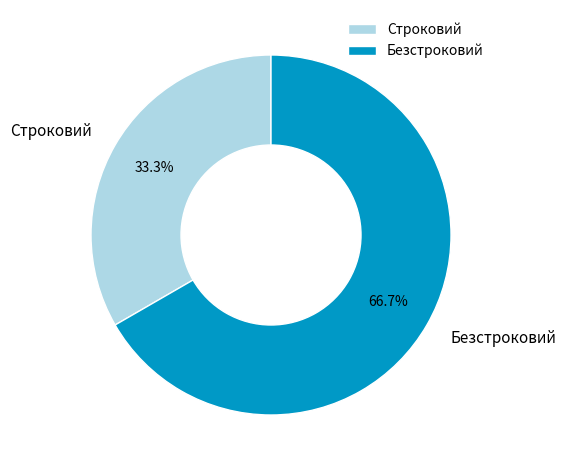

The Строковий slice represents 33% of the pie. True or false?

True